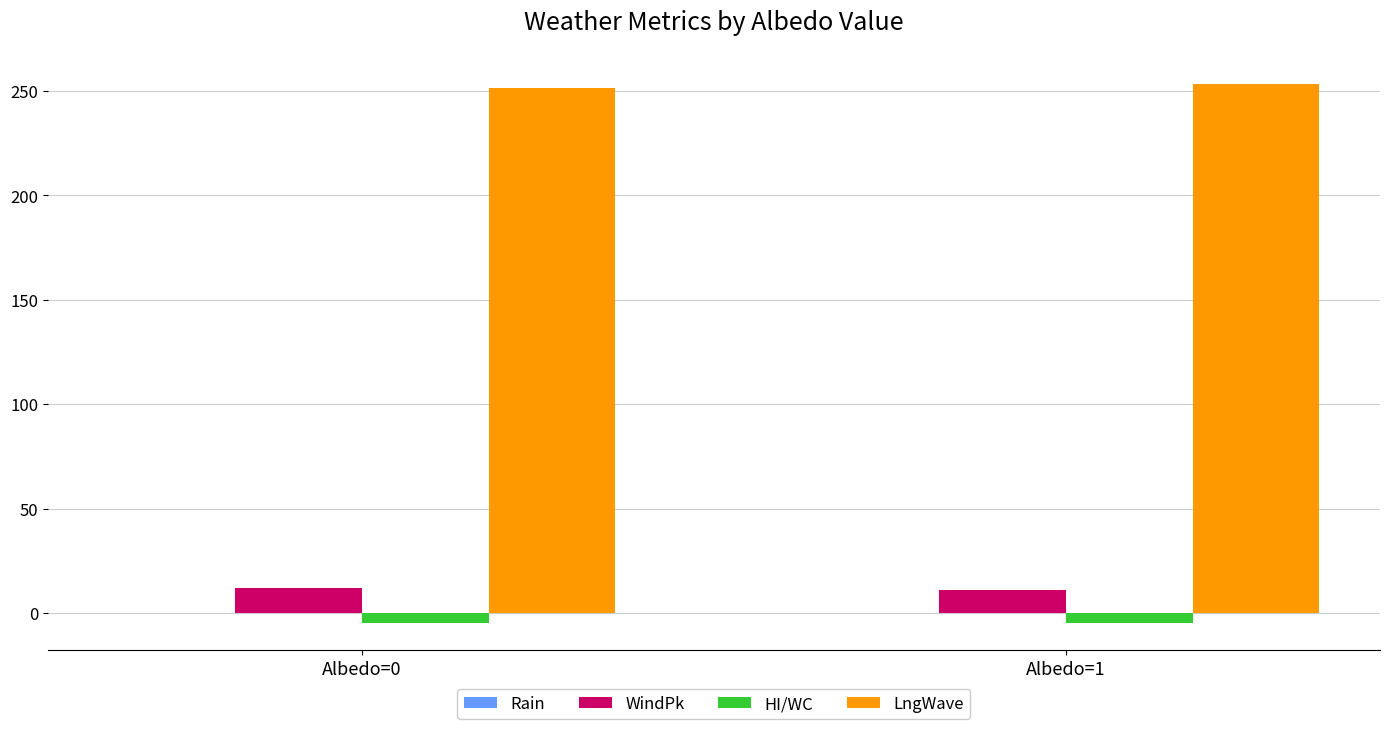

What is the difference between the highest and lowest values at Albedo=0?

256.1